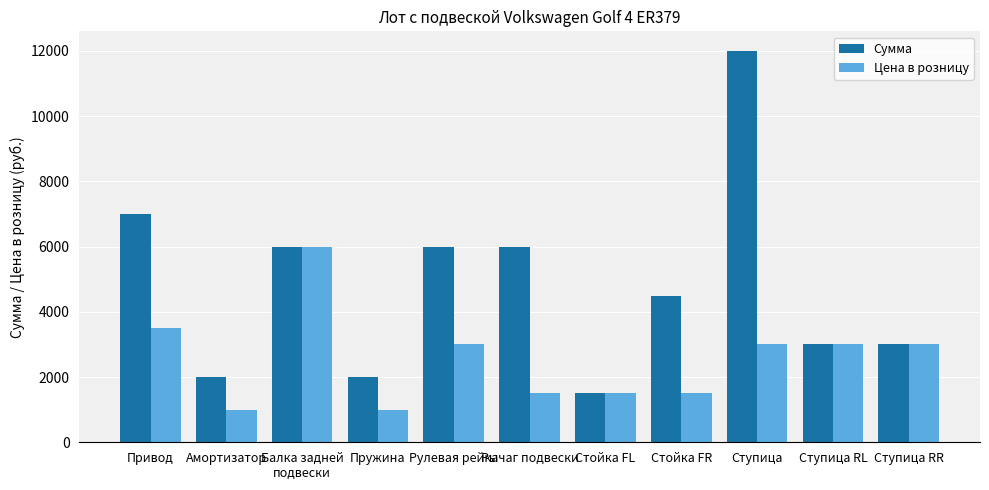

Which series changed the most between Рычаг подвески and Ступица RR?

Сумма